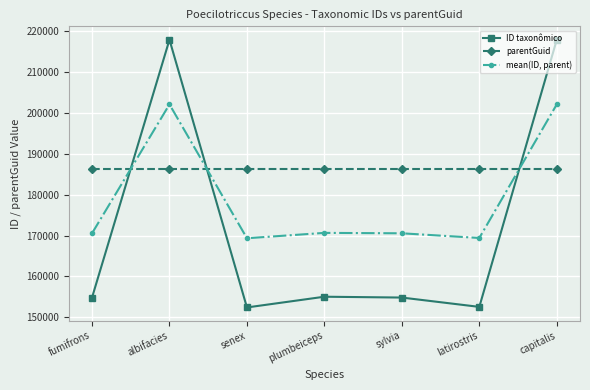

Which series has the widest spread of values?

ID taxonômico